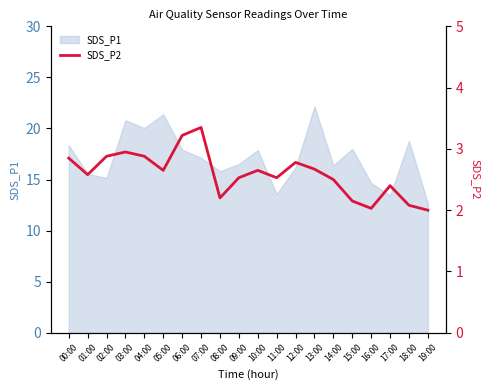

What is the label of the 20th point from the right?

00:00